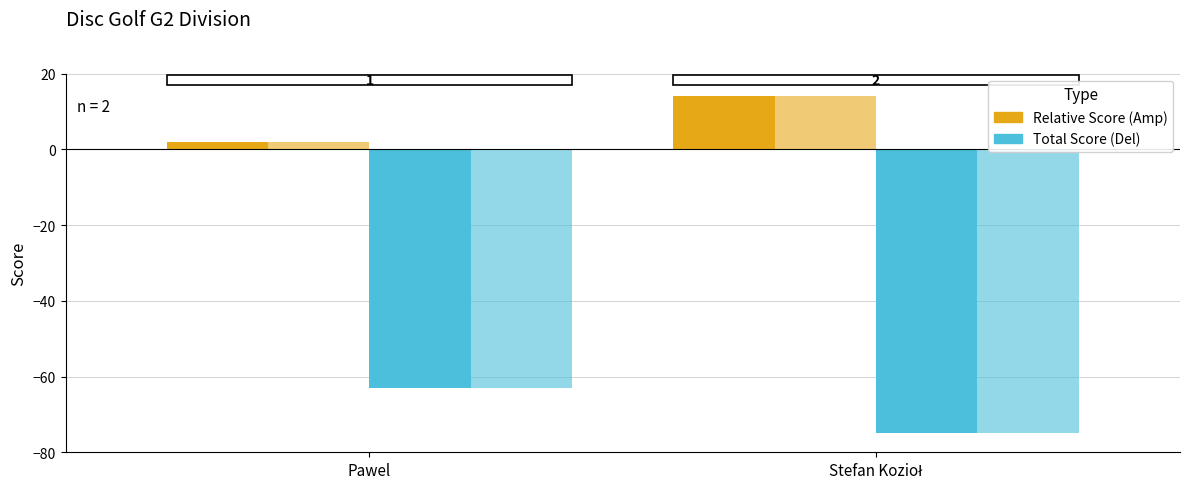

What is the difference between the highest and lowest values at Pawel?

65